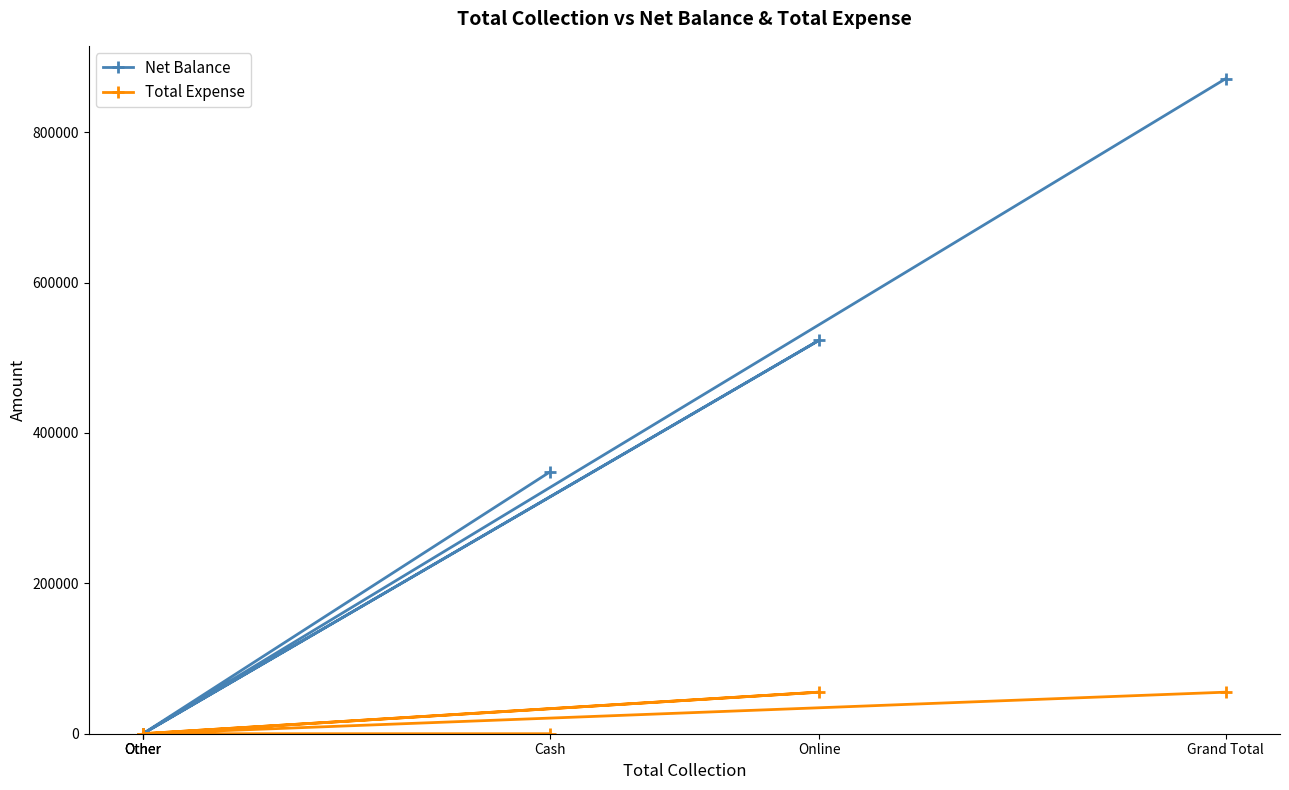

How many lines are shown in the chart?

2